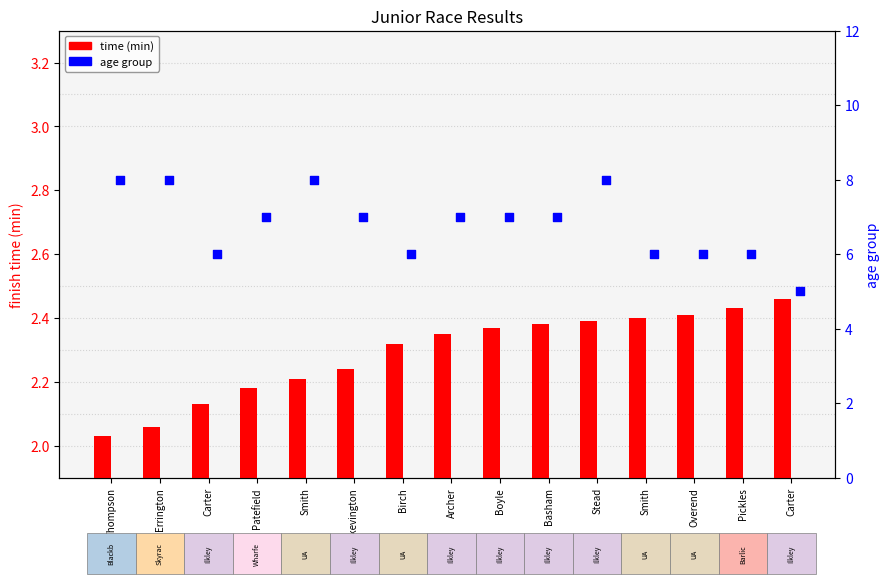

Which series contains the highest Y value?

age group